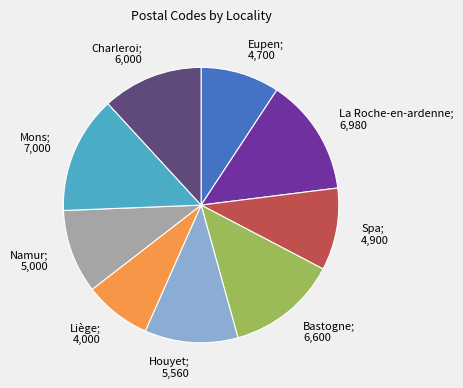

Is there a majority slice in this chart?

No